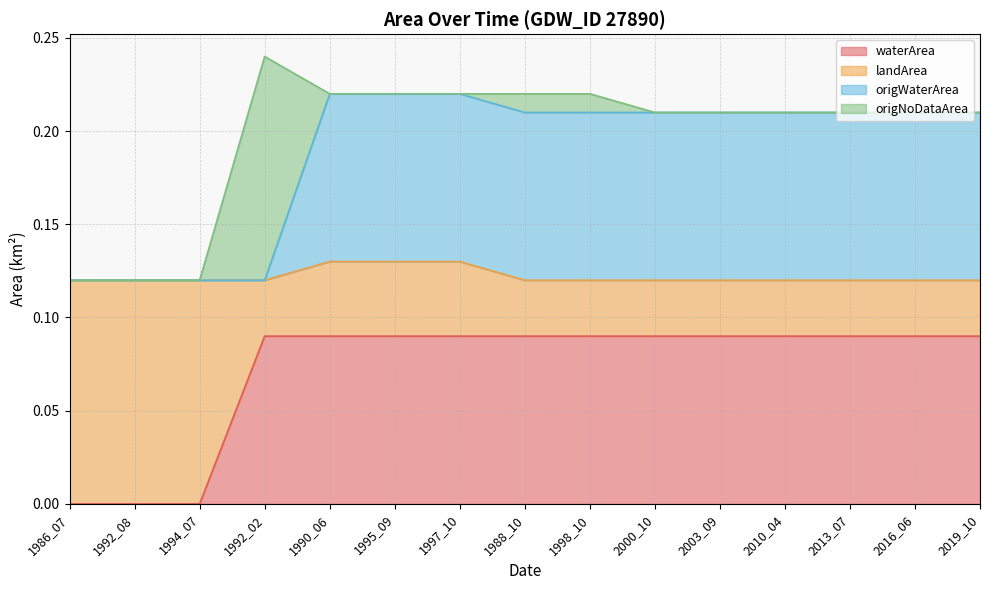

What position from the right is 1986_07?

15